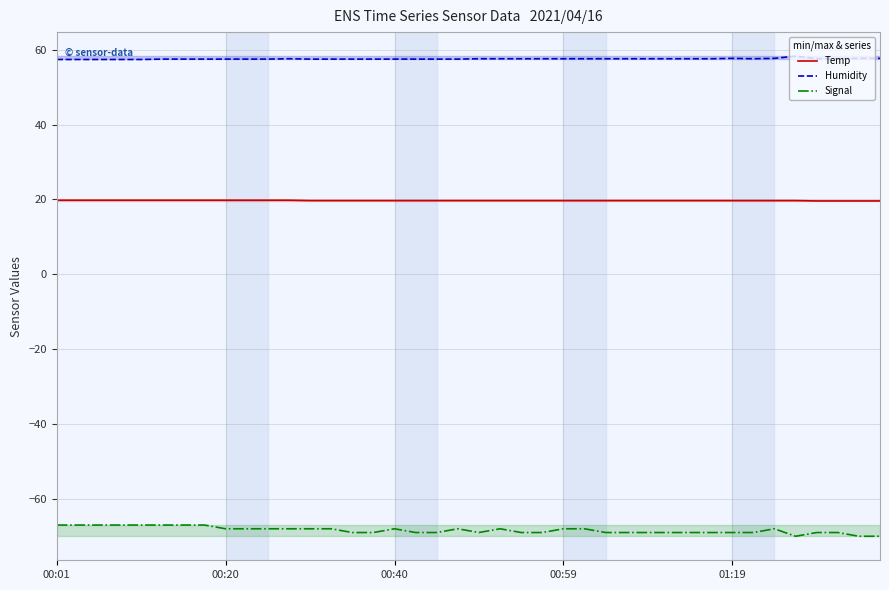

The Humidity series shows 57.5 at 17. True or false?

True